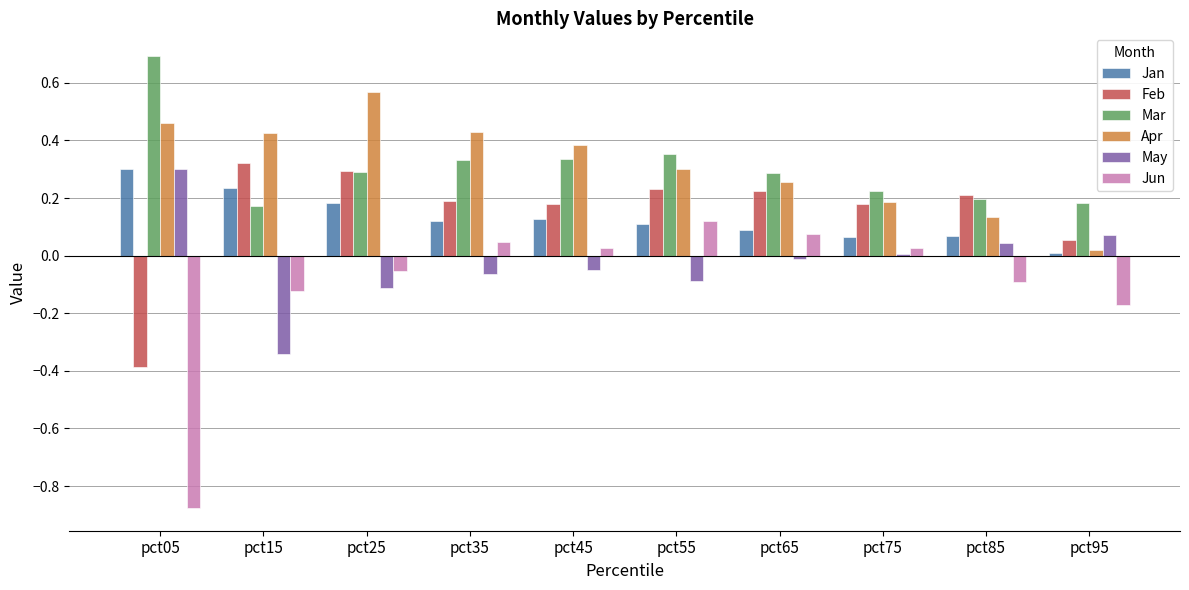

True or false: Feb has a value of 0.5 at pct25.

False